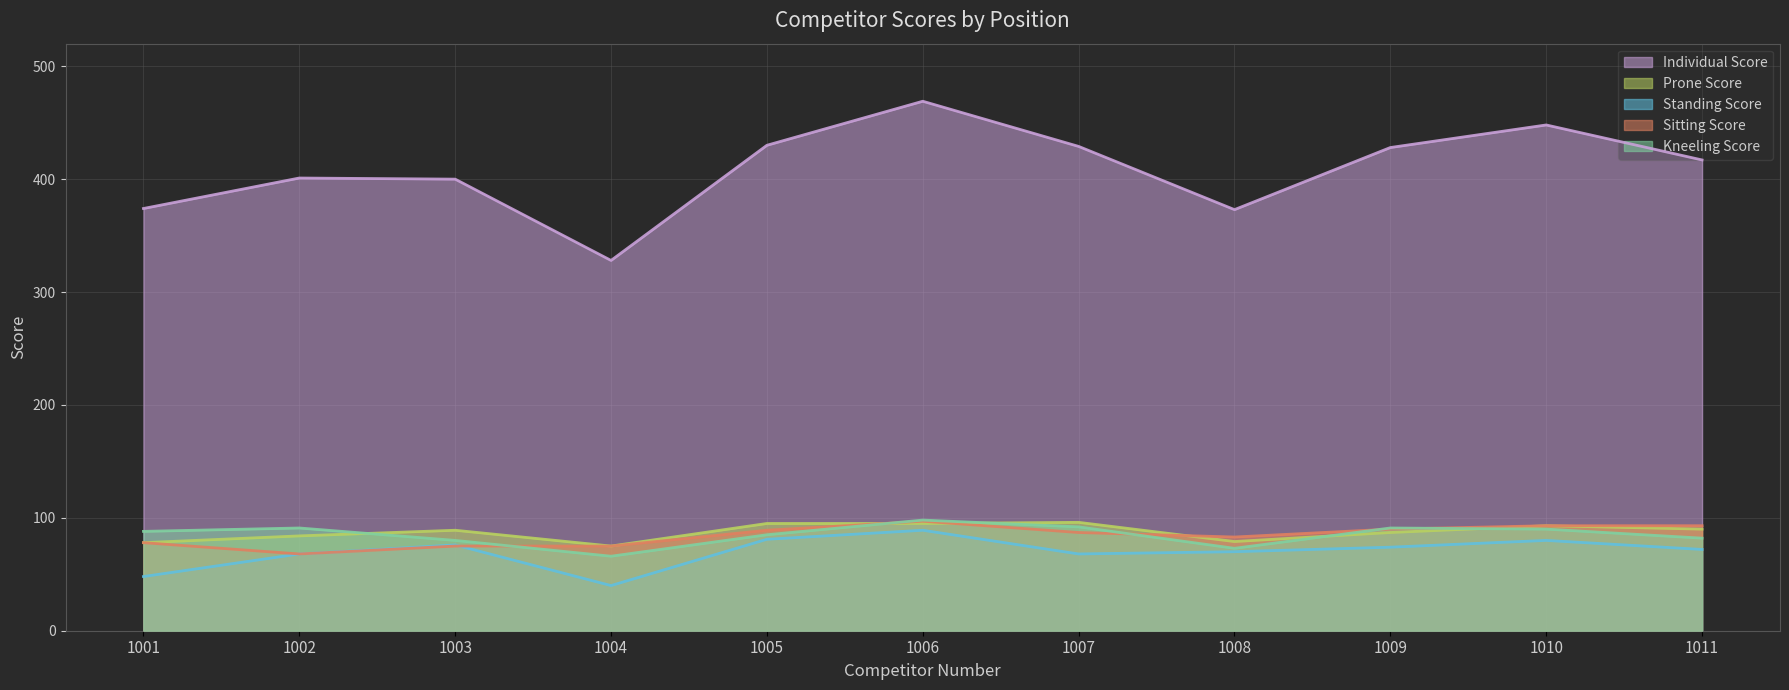

Reading left to right, extract all data points from this chart.

Individual Score: 374	401	400	328	430	469	429	373	428	448	417
Prone Score: 78	84	89	75	95	95	96	79	87	93	90
Standing Score: 48	68	76	40	81	89	68	70	74	80	72
Sitting Score: 78	68	75	75	89	97	87	83	90	93	93
Kneeling Score: 88	91	80	66	85	98	92	73	91	90	82